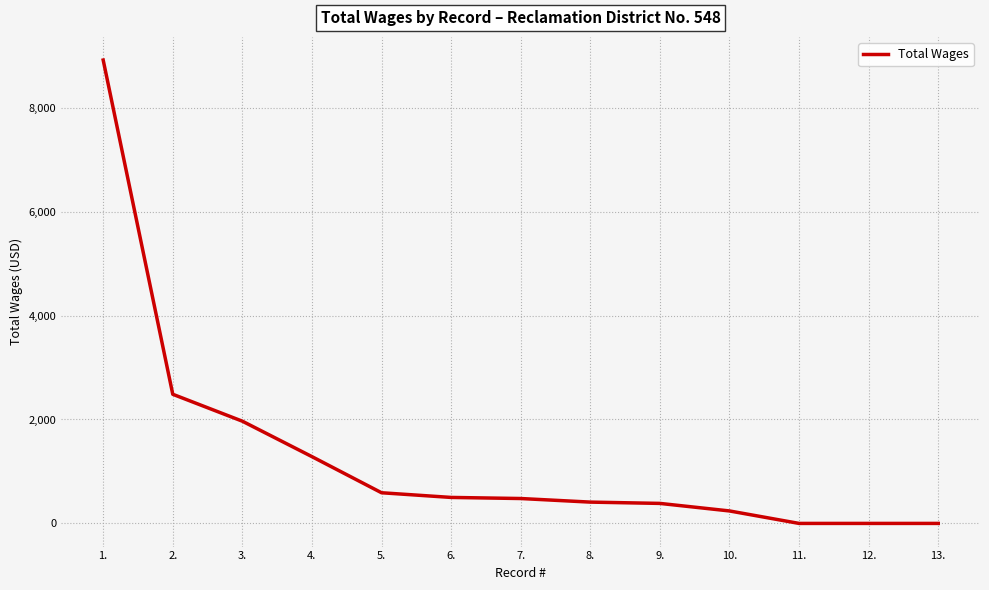

Which label corresponds to the largest value in the chart?

1.